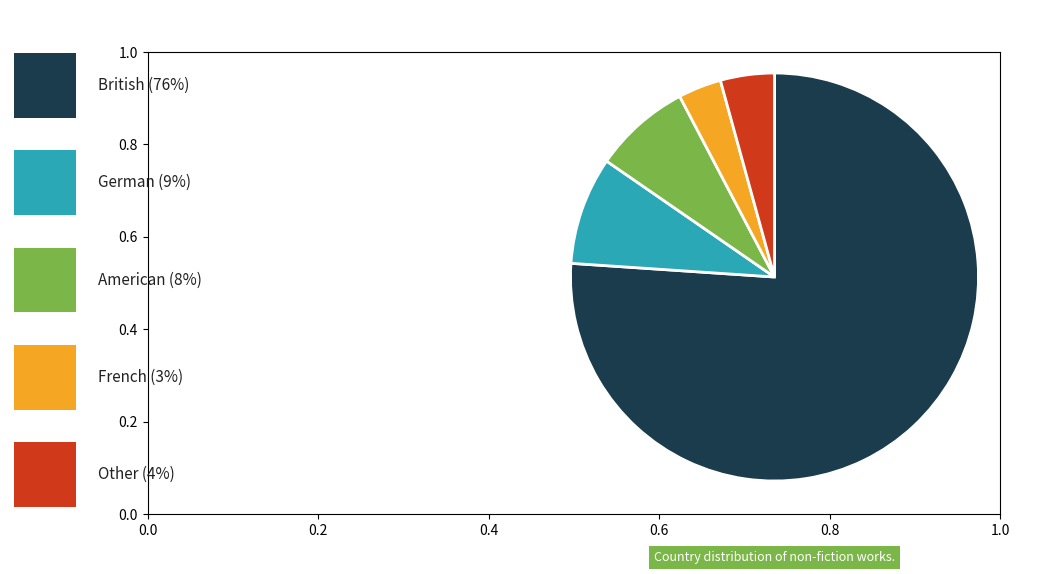

Does any single category account for the majority?

Yes